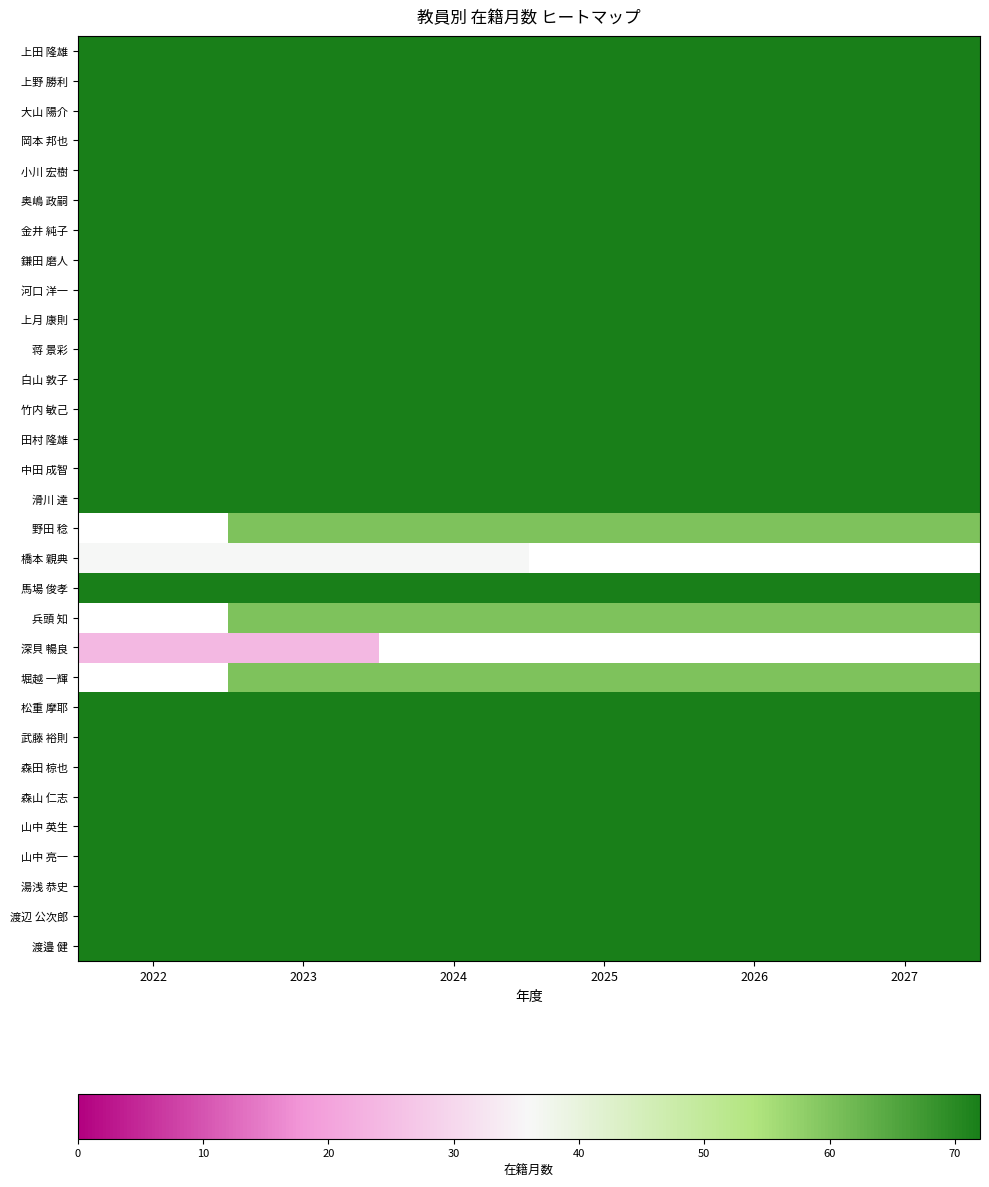

How many data points does each series have?

6